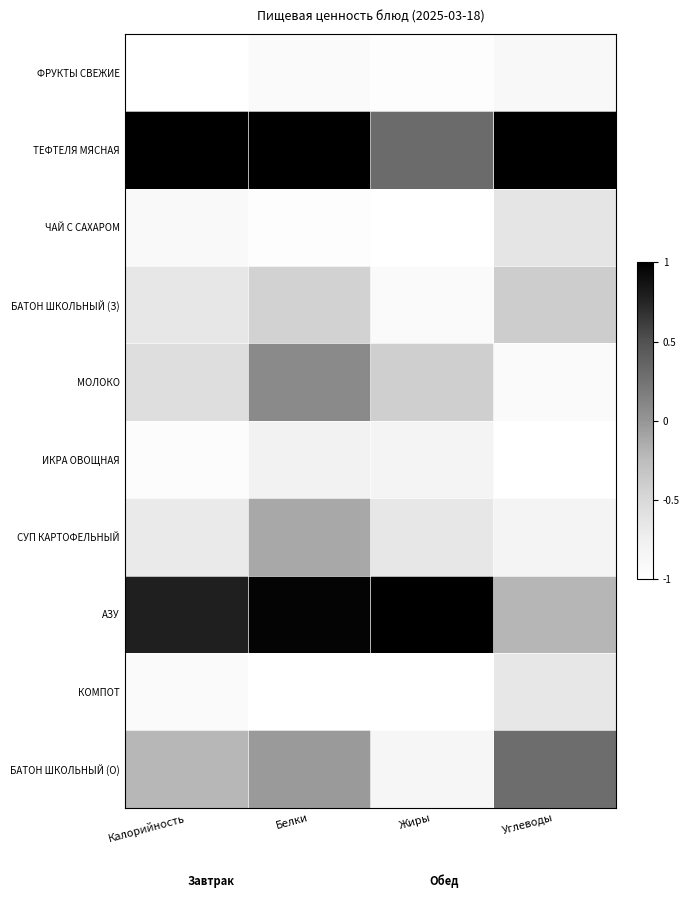

At which category is the sum across all series the highest?

Белки